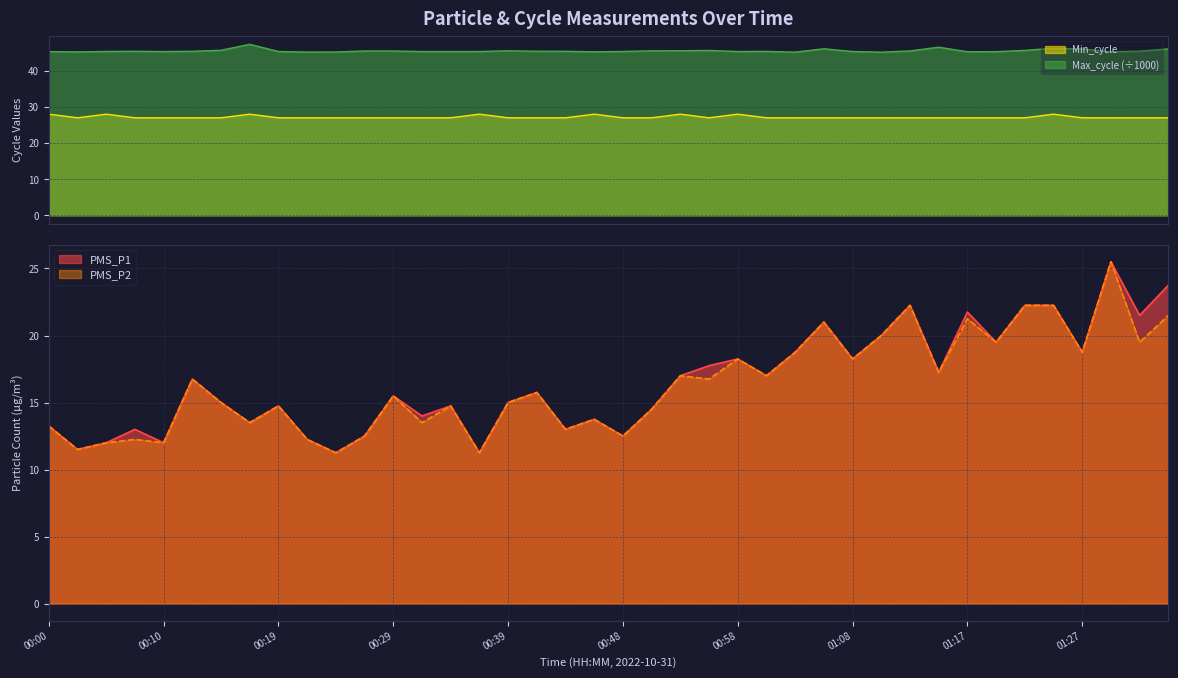

What is the spread (max minus min) of values at 00:36?

34.1